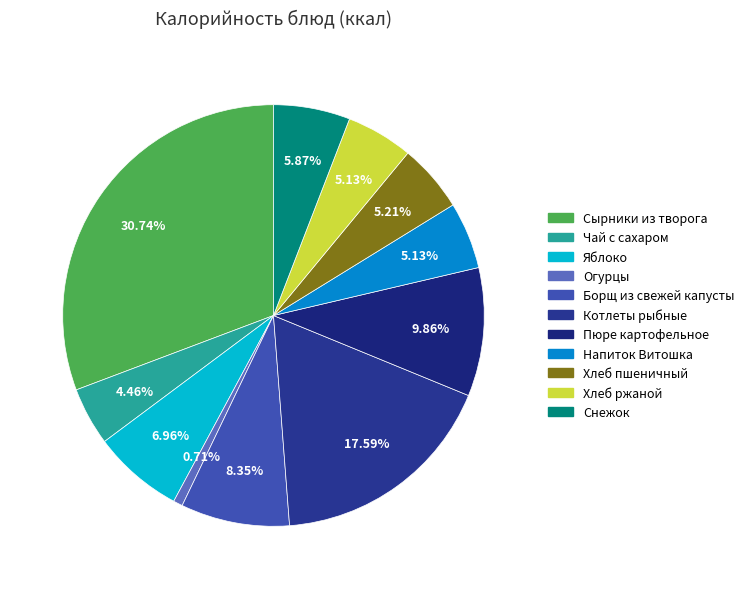

Count the number of slices in the pie.

11